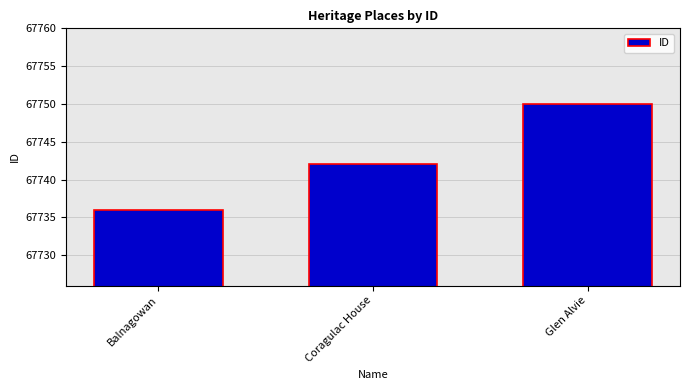

Is it true that the value at Coragulac House is 106062?

False